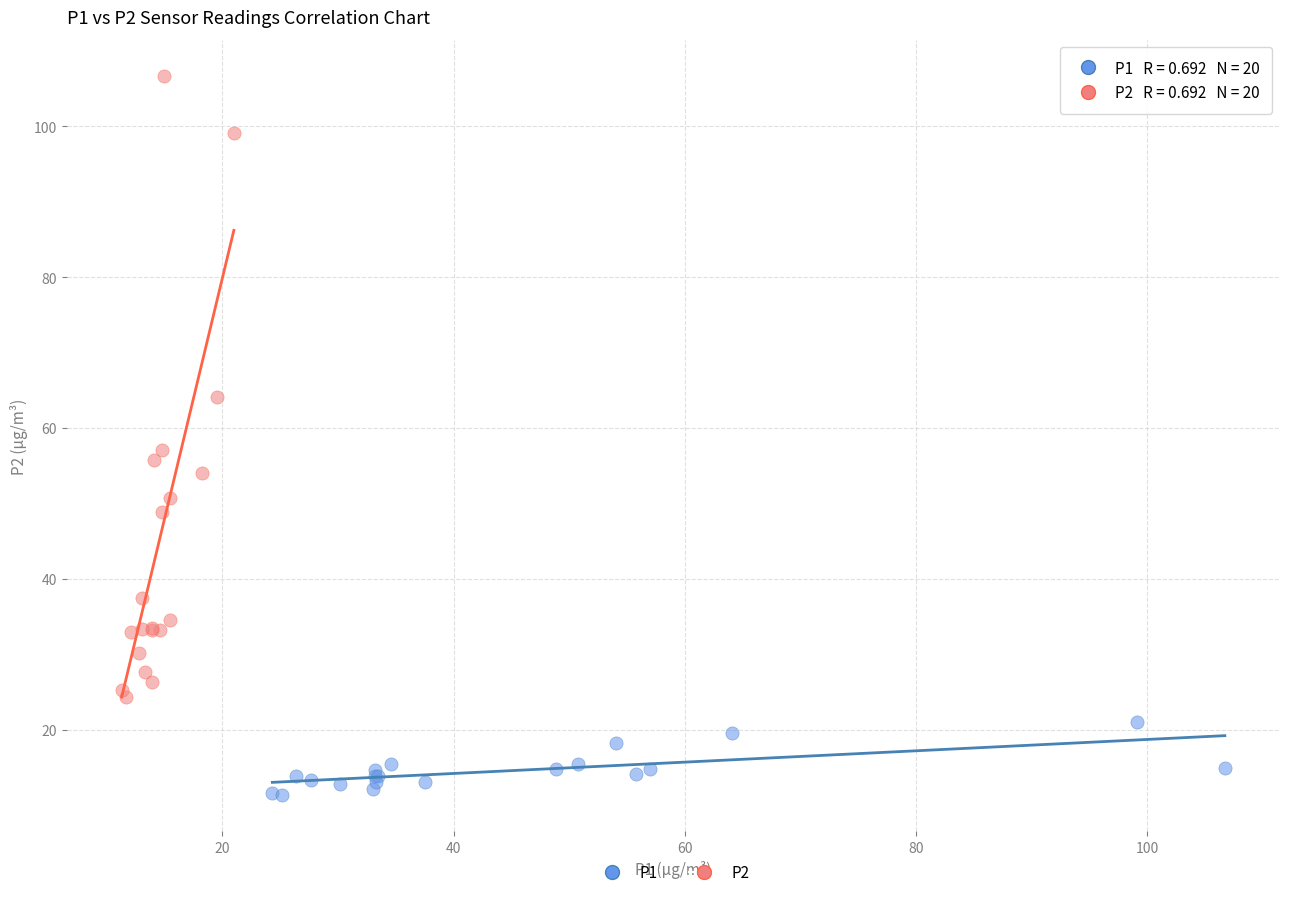

Which series reaches the minimum Y coordinate?

P1